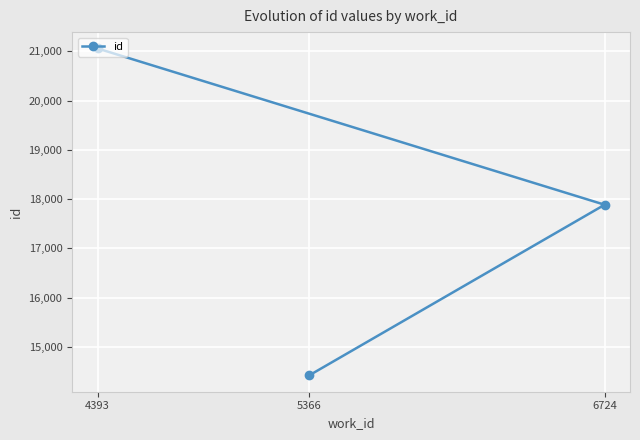

How many lines are shown in the chart?

1